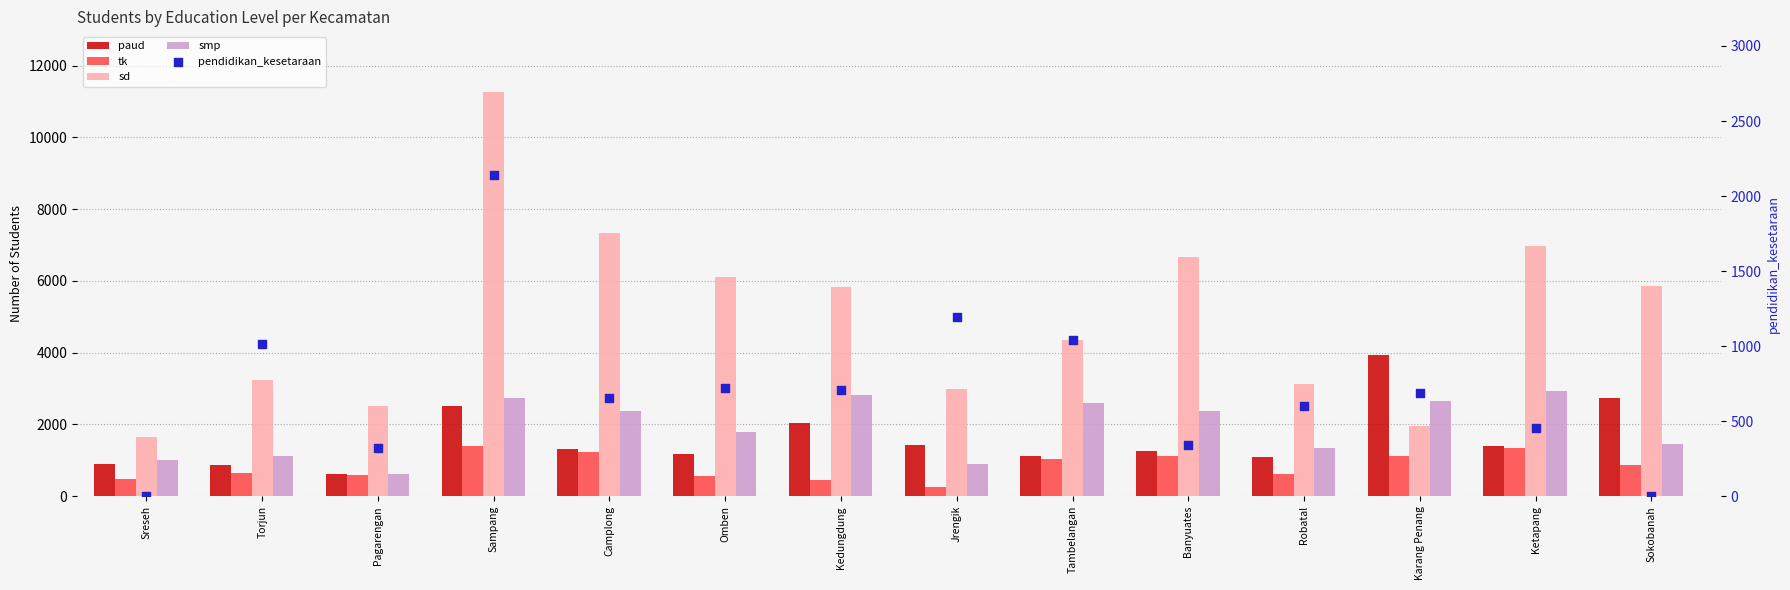

What are all the series names shown in the legend?

paud, tk, sd, smp, pendidikan_kesetaraan